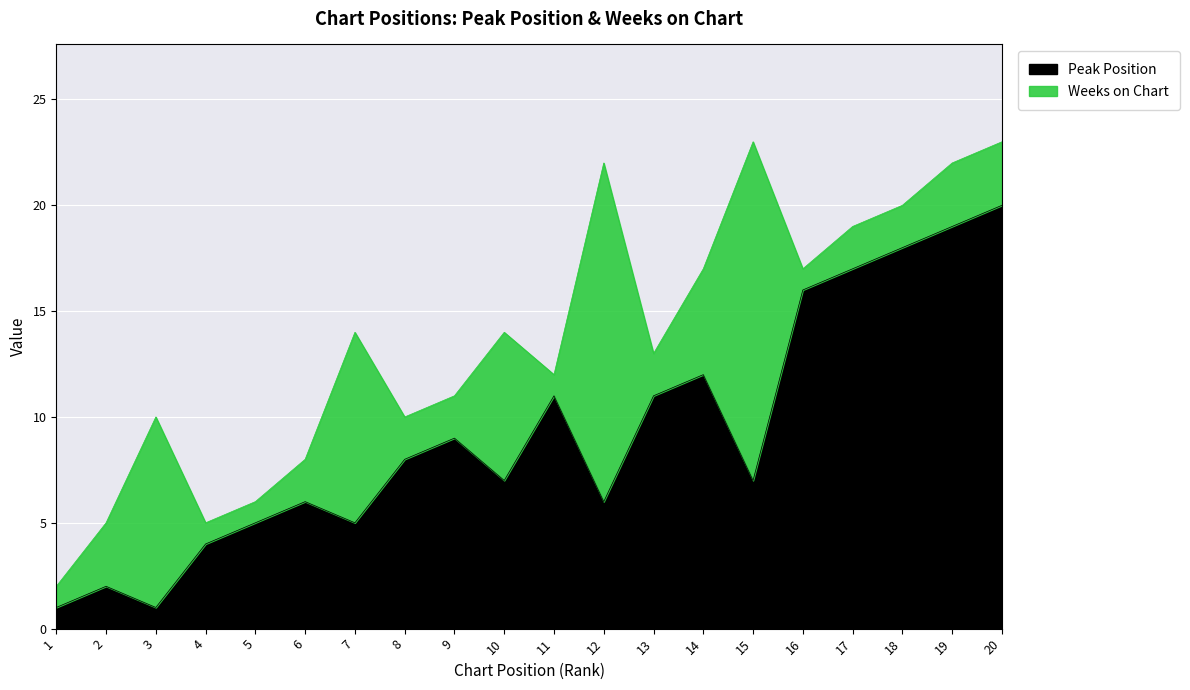

True or false: the data shows 16 at 16.

True